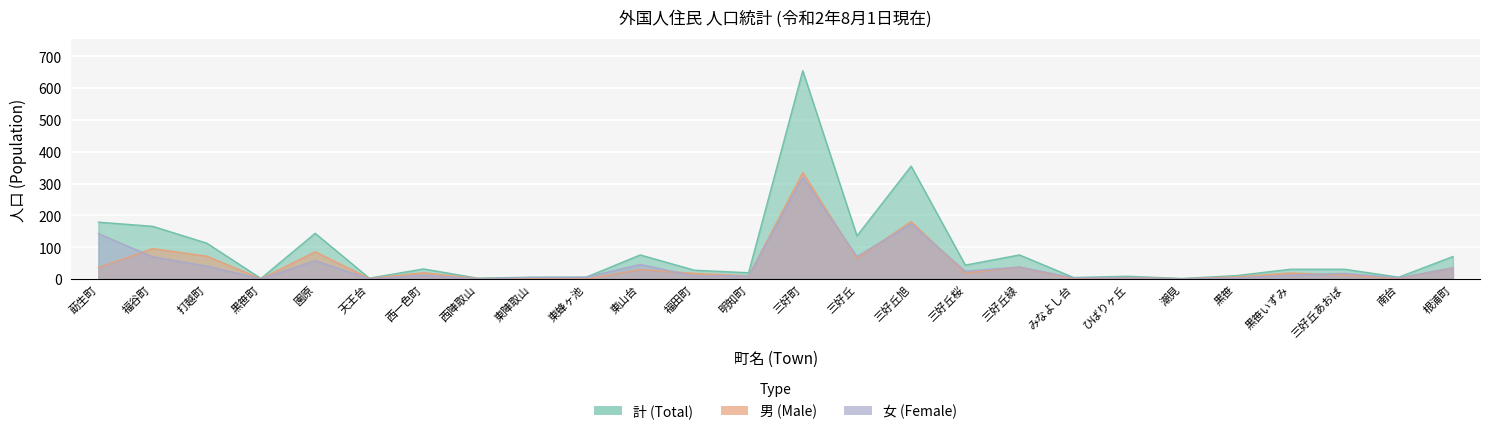

Reading left to right, extract all data points from this chart.

計 (Total): 179	166	113	2	144	3	32	3	6	6	76	28	20	655	136	355	44	76	5	9	2	11	31	31	6	71
男 (Male): 36	96	72	1	86	2	20	2	1	0	30	18	10	335	65	181	19	38	1	5	1	7	19	13	2	36
女 (Female): 143	70	41	1	58	1	12	1	5	6	46	10	10	320	71	174	25	38	4	4	1	4	12	18	4	35